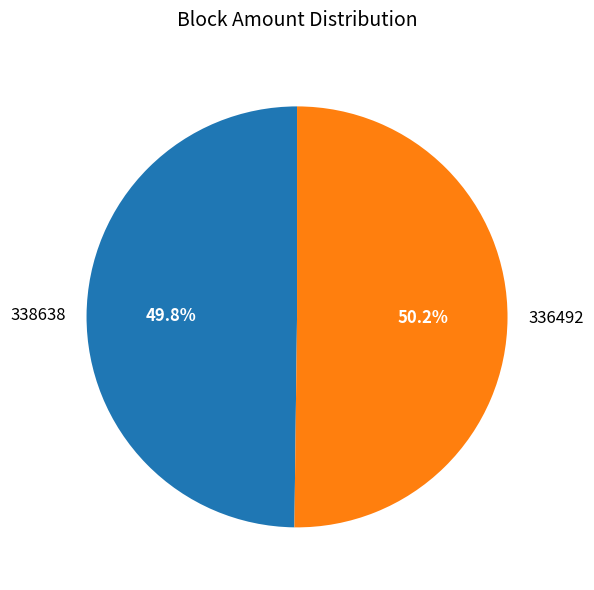

What is the ratio of the value at 336492 to the value at 338638?

1.0